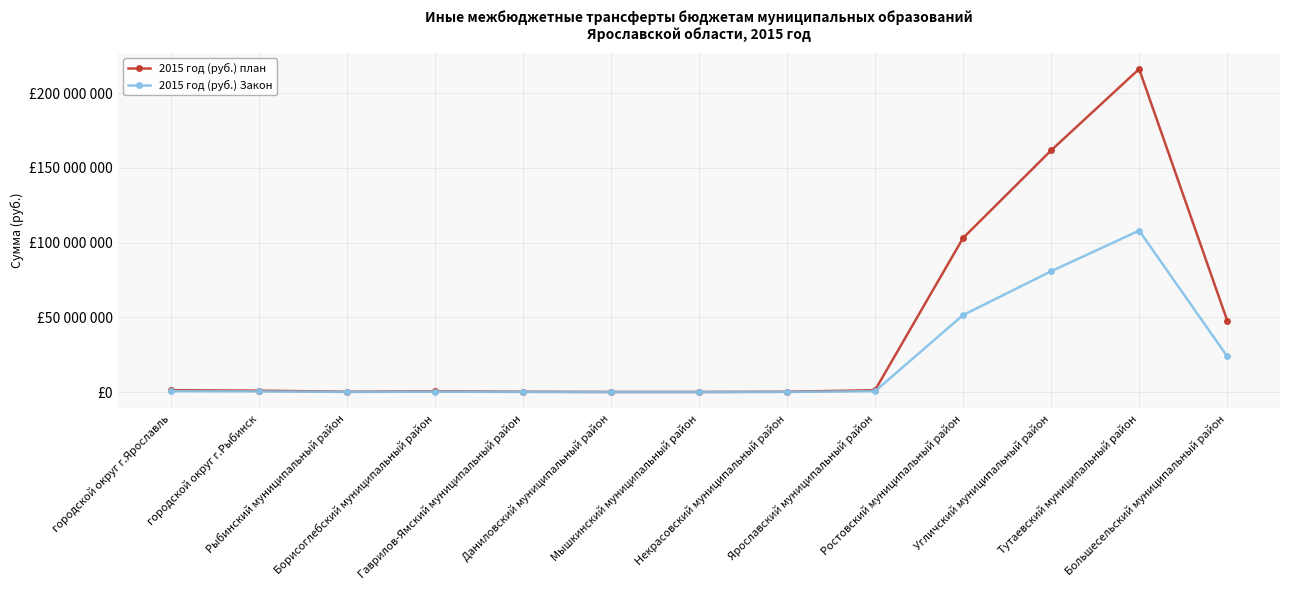

True or false: 2015 год (руб.) Закон and 2015 год (руб.) план cross at least once.

False